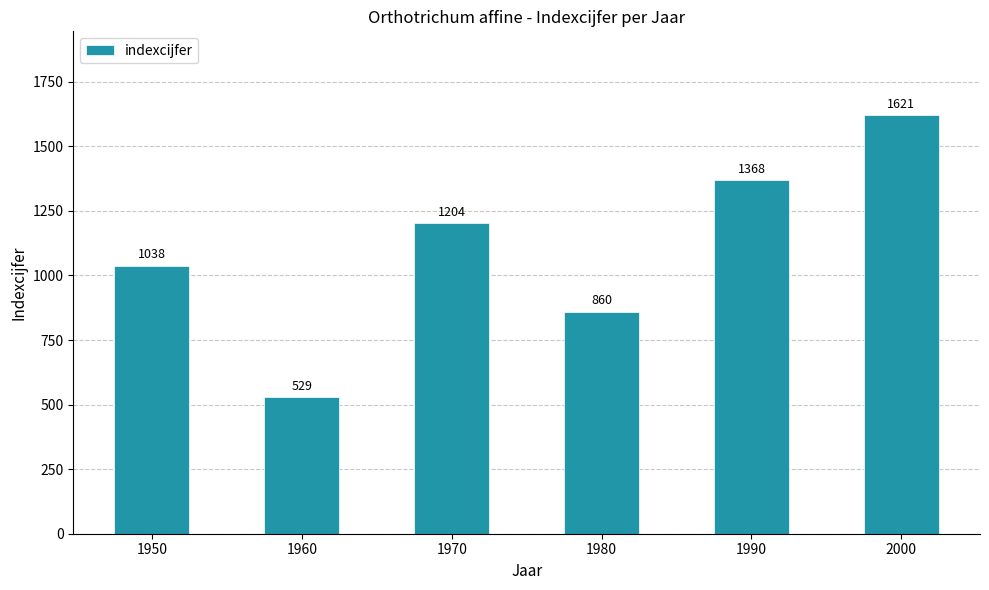

What is the value of the 1st bar from the left?

1038